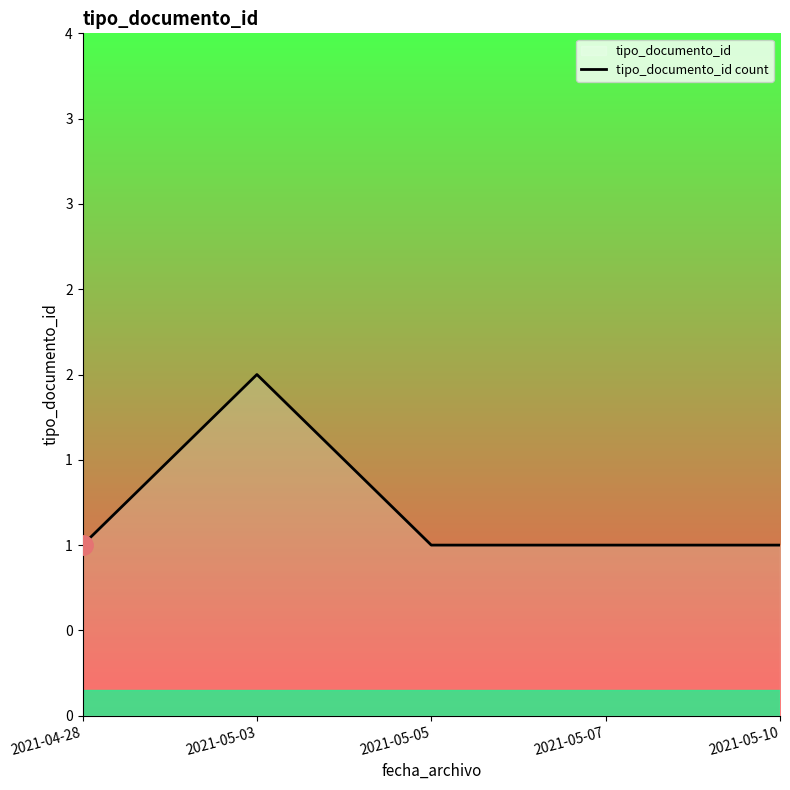

What is the difference between the maximum and minimum values?

1